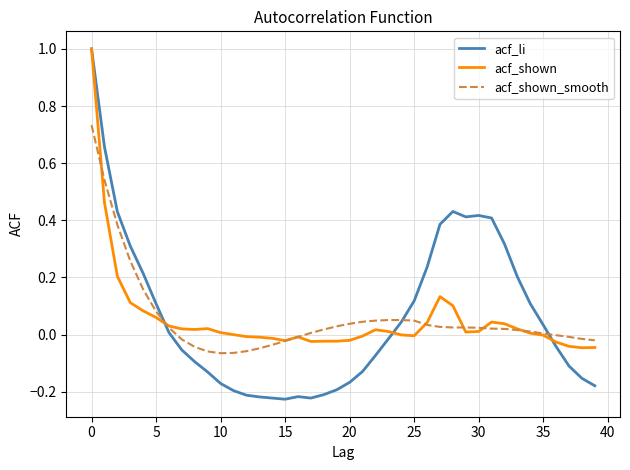

Does the chart have visible grid lines?

Yes